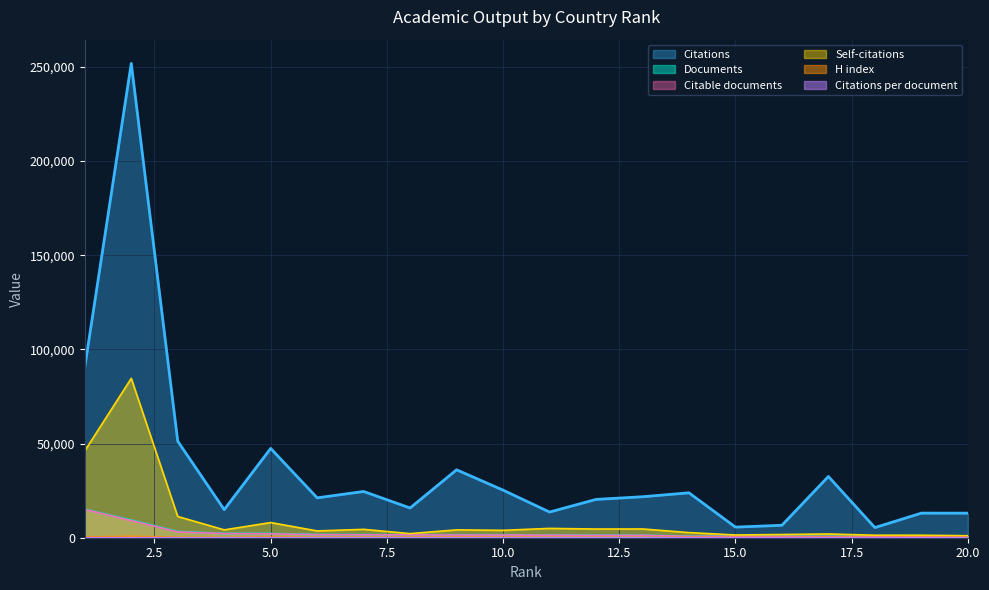

Read the Citable documents value at 12.

1223.0